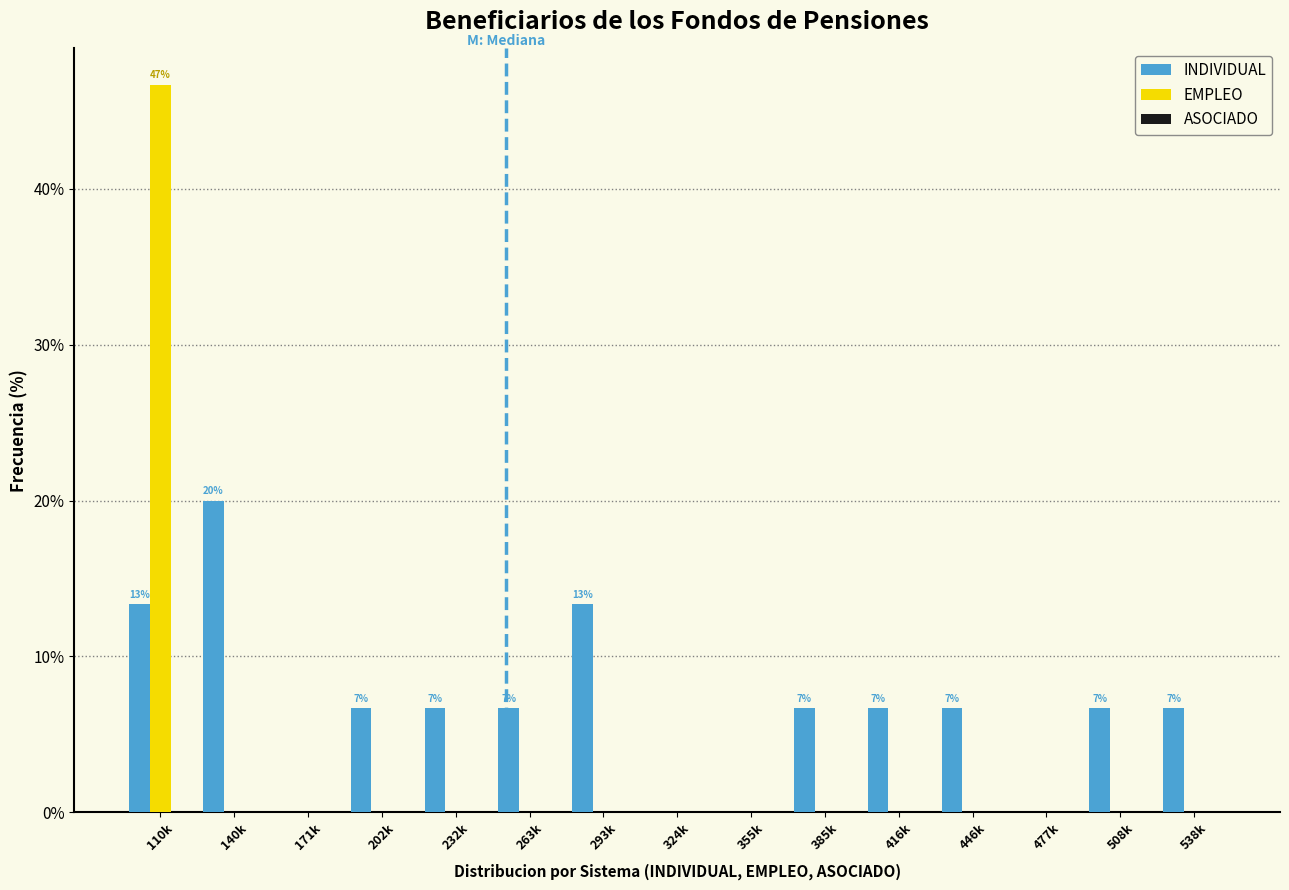

What is the highest value of the INDIVIDUAL series?

20.0